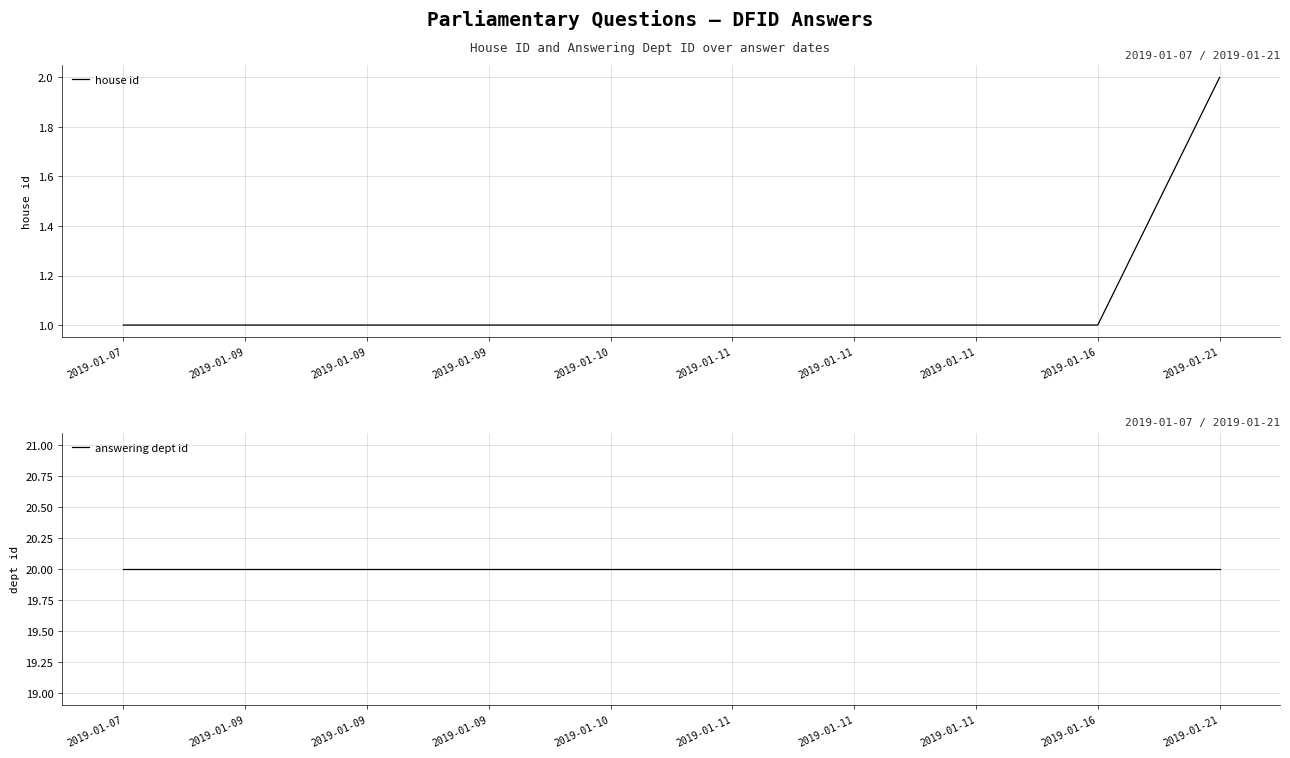

At which category is the sum across all series the highest?

2019-01-21